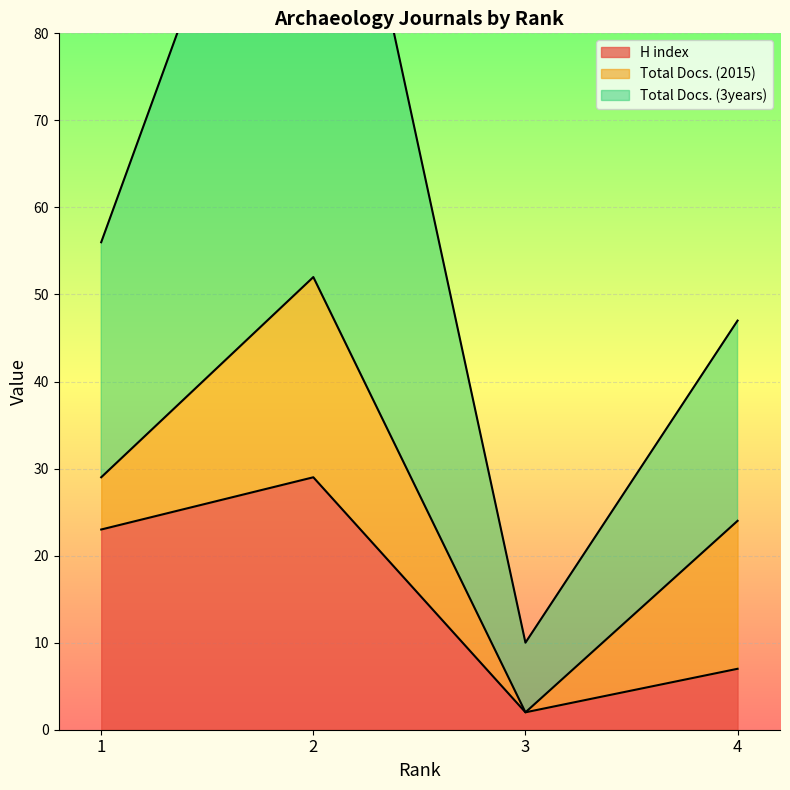

What is the difference between the highest and lowest values at 1?

33